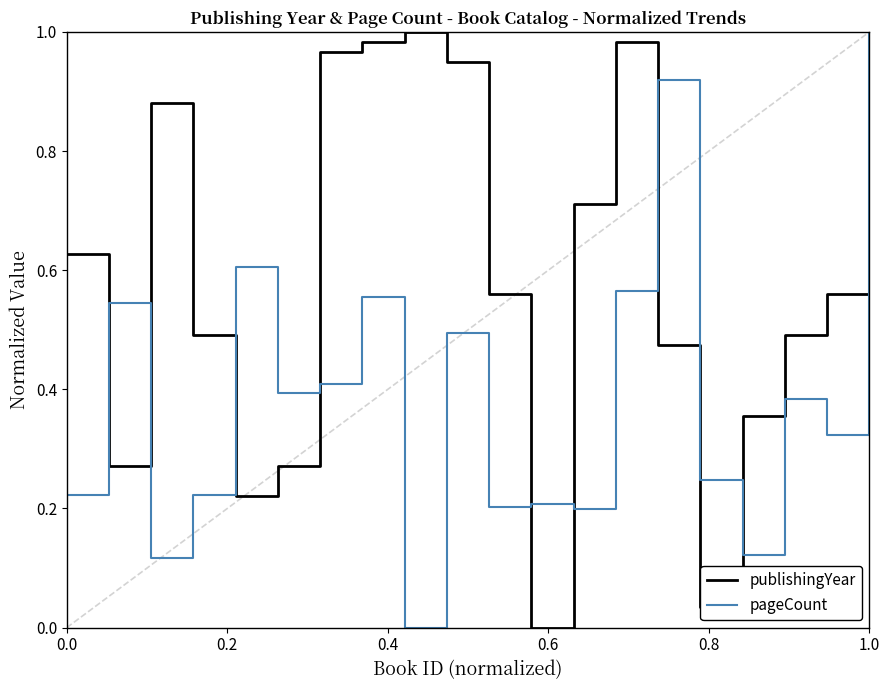

Which series ends up on top after the final intersection of publishingYear and pageCount?

pageCount